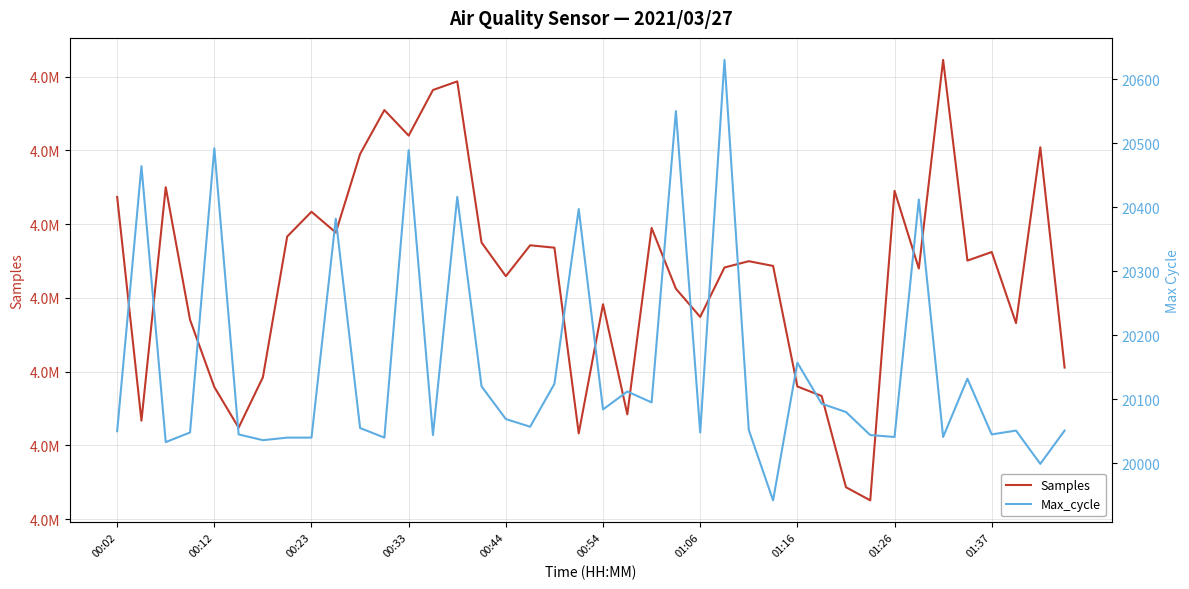

What is the maximum value shown in the chart?

4911128